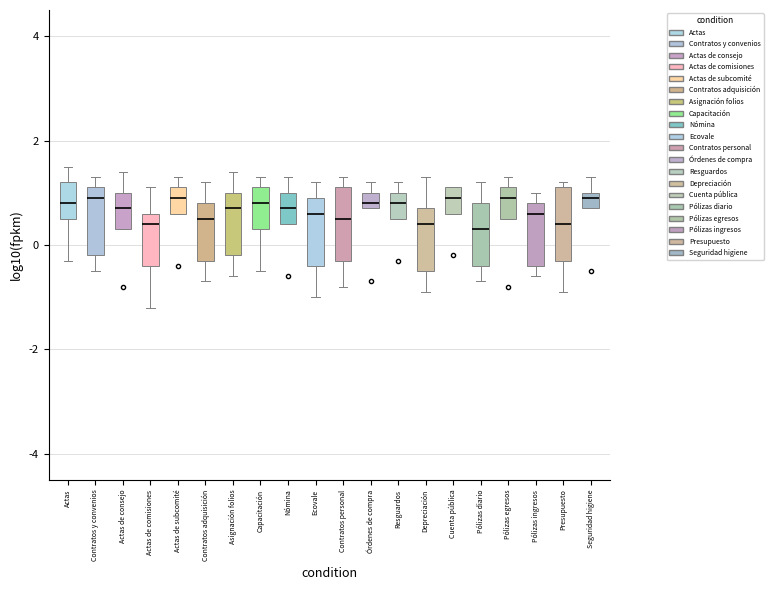

Reading left to right, transcribe this box plot: for each box, give where its median line is, the range the box spans, and where its two whiskers end, as read against the y-axis. The values are not printed on the chart, so give them approximately, as read against the axis.

Actas: median 0.8, box 0.6 to 1.2, whiskers -0.2 to 1.6
Contratos y convenios: median 1.0, box -0.2 to 1.2, whiskers -0.4 to 1.4
Actas de consejo: median 0.8, box 0.4 to 1.0, whiskers 0.4 to 1.4
Actas de comisiones: median 0.4, box -0.4 to 0.6, whiskers -1.2 to 1.2
Actas de subcomité: median 1.0, box 0.6 to 1.2, whiskers 0.6 to 1.4
Contratos adquisición: median 0.6, box -0.2 to 0.8, whiskers -0.6 to 1.2
Asignación folios: median 0.8, box -0.2 to 1.0, whiskers -0.6 to 1.4
Capacitación: median 0.8, box 0.4 to 1.2, whiskers -0.4 to 1.4
Nómina: median 0.8, box 0.4 to 1.0, whiskers 0.4 to 1.4
Ecovale: median 0.6, box -0.4 to 1.0, whiskers -1.0 to 1.2
Contratos personal: median 0.6, box -0.2 to 1.2, whiskers -0.8 to 1.4
Órdenes de compra: median 0.8 (just above the box's lower edge), box 0.8 to 1.0, whiskers 0.8 to 1.2
Resguardos: median 0.8, box 0.6 to 1.0, whiskers 0.6 to 1.2
Depreciación: median 0.4, box -0.4 to 0.8, whiskers -0.8 to 1.4
Cuenta pública: median 1.0, box 0.6 to 1.2, whiskers 0.6 to 1.2
Pólizas diario: median 0.4, box -0.4 to 0.8, whiskers -0.6 to 1.2
Pólizas egresos: median 1.0, box 0.6 to 1.2, whiskers 0.6 to 1.4
Pólizas ingresos: median 0.6, box -0.4 to 0.8, whiskers -0.6 to 1.0
Presupuesto: median 0.4, box -0.2 to 1.2, whiskers -0.8 to 1.2 (just above the box's upper edge)
Seguridad higiene: median 1.0 (just below the box's upper edge), box 0.8 to 1.0, whiskers 0.8 to 1.4